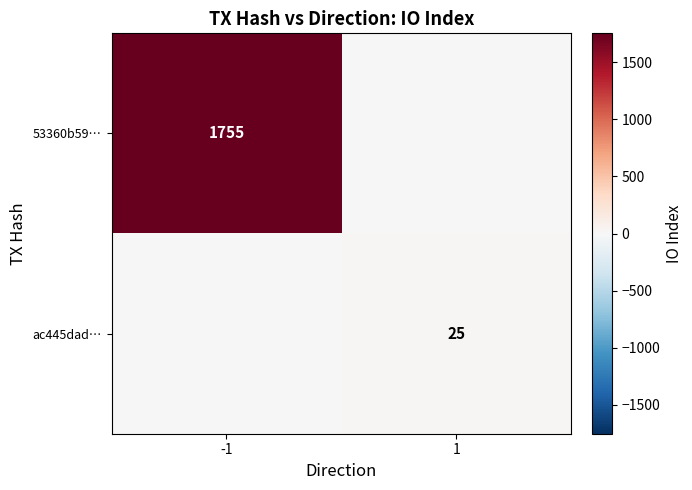

True or false: 53360b59… has a value of 1755 at -1.

True